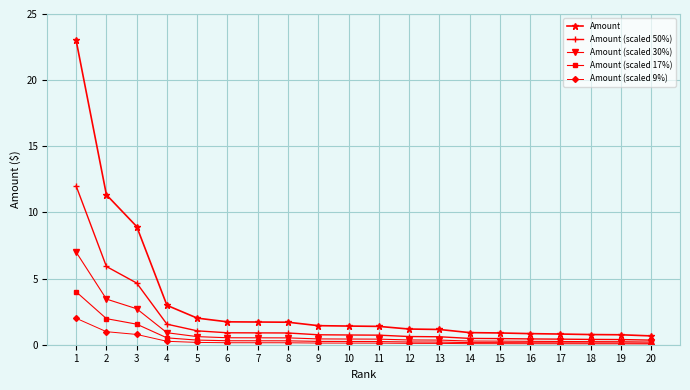

Which series has the largest range (max minus min)?

Amount